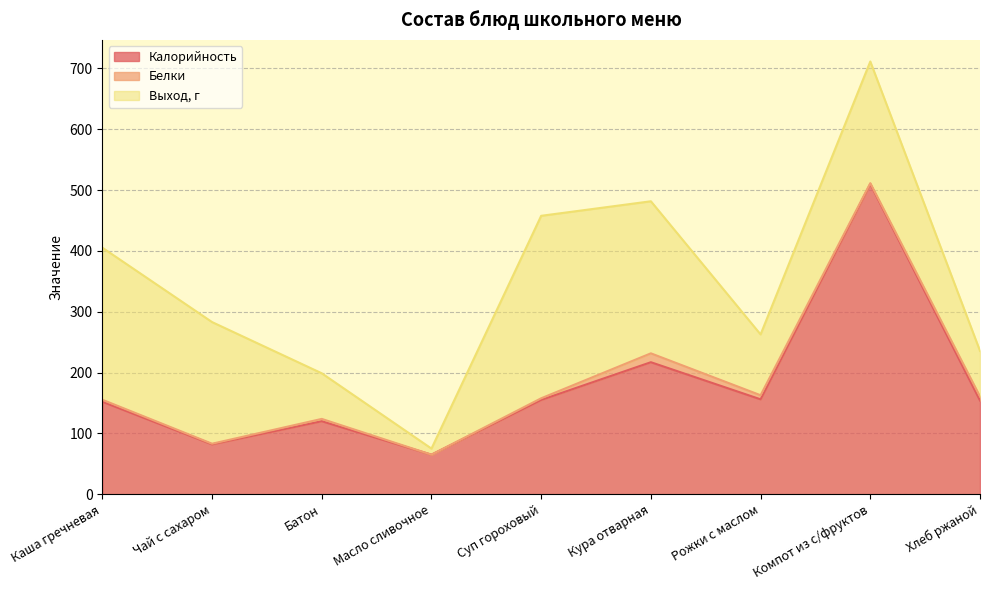

True or false: Калорийность and Белки cross at least once.

False